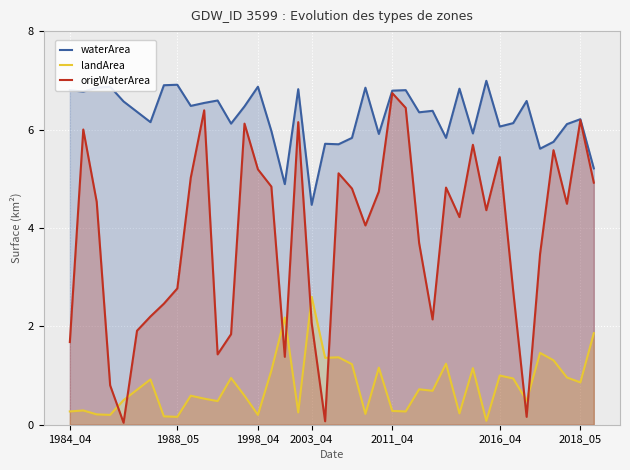

List the series in order of their overall mean, lowest first.

landArea, origWaterArea, waterArea